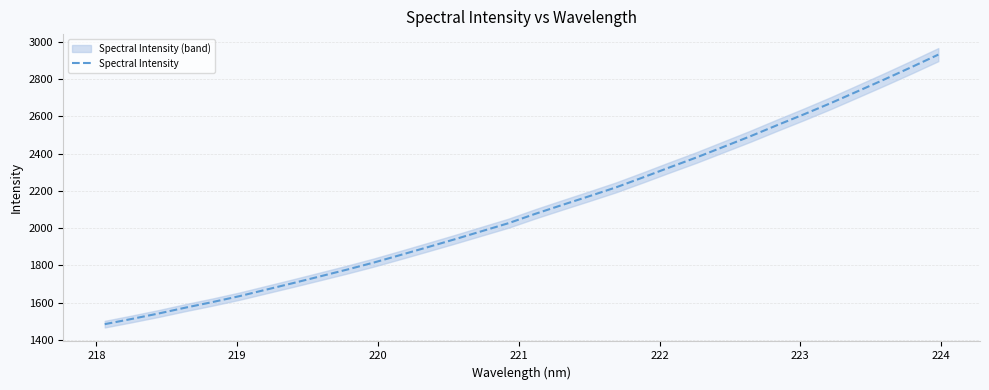

What is the minimum value for Spectral Intensity?

1483.8